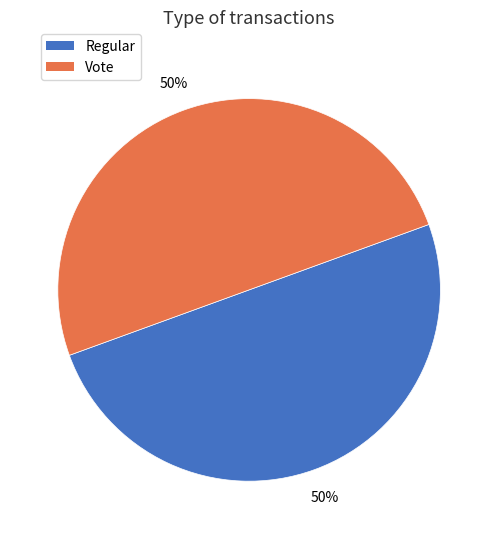

To the nearest percent, what portion does Vote represent?

50%